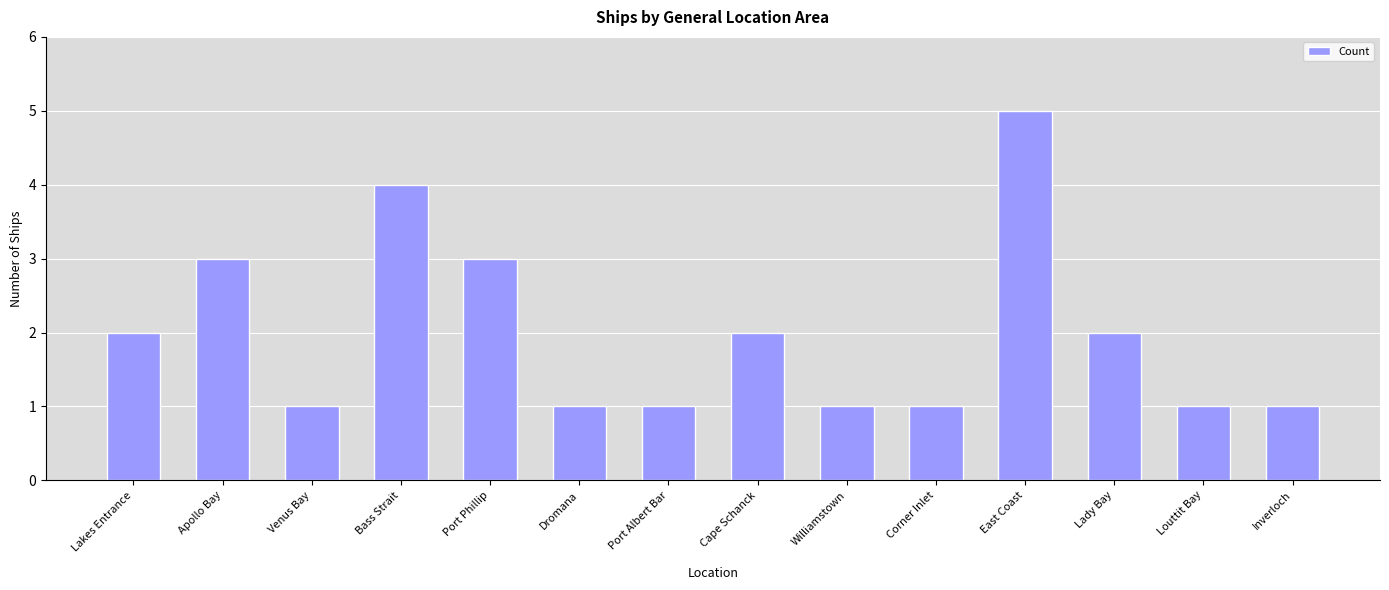

Which label corresponds to the largest value in the chart?

East Coast